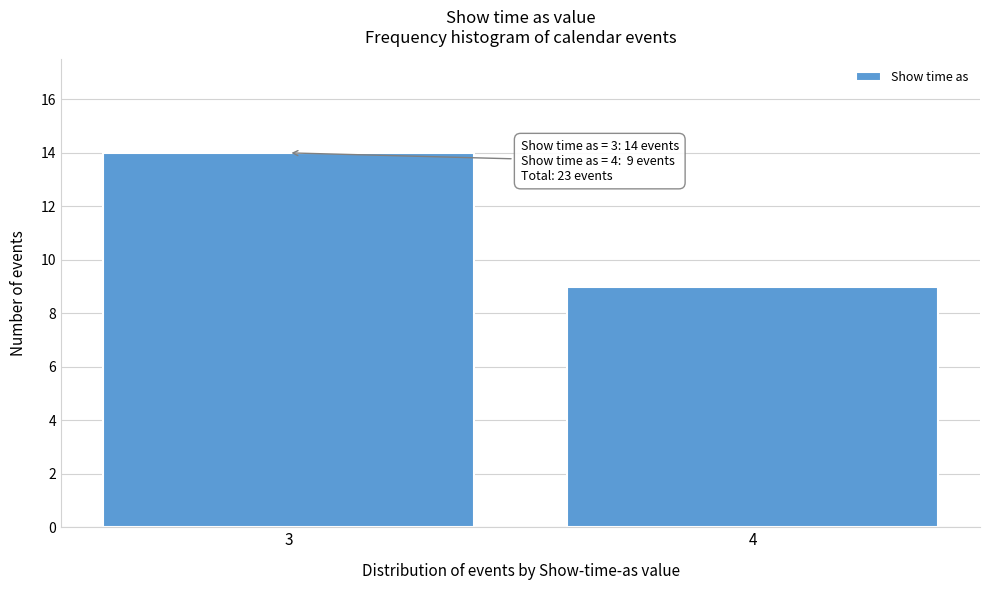

Reading left to right, list all the values displayed in this chart.

14	9